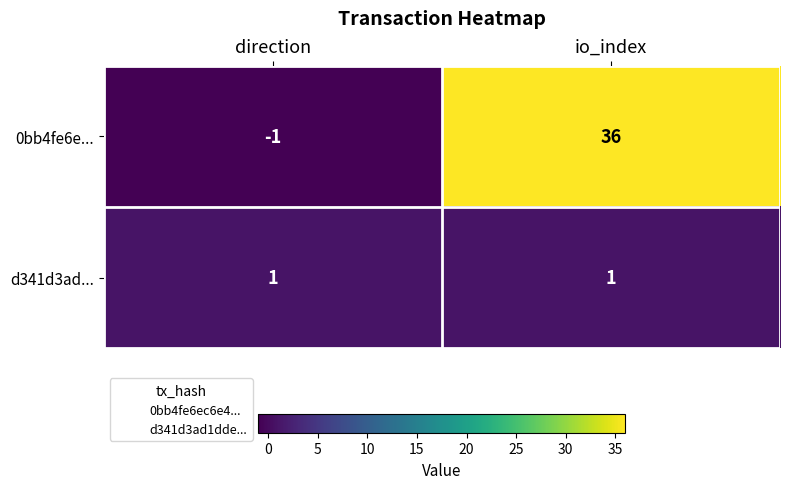

What is the spread (max minus min) of values at direction?

2